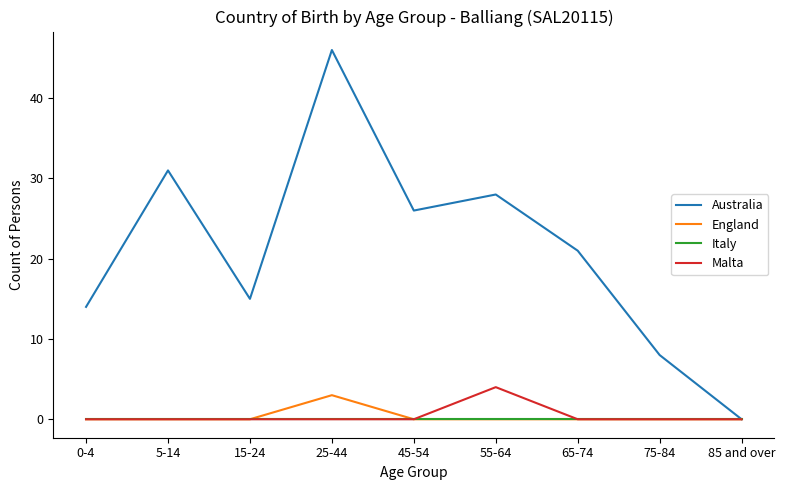

What is the sum of the Malta values at 85 and over and 55-64?

4